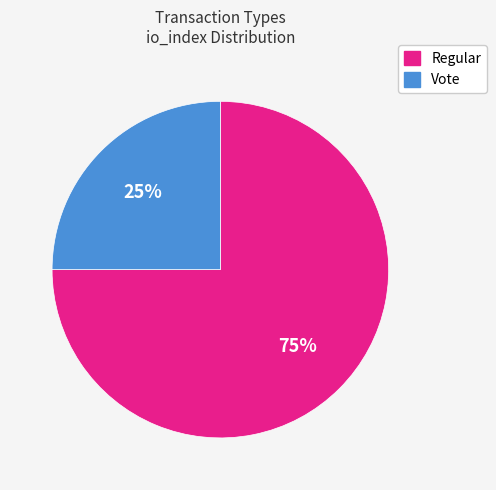

Which category has the biggest portion of the pie?

Regular